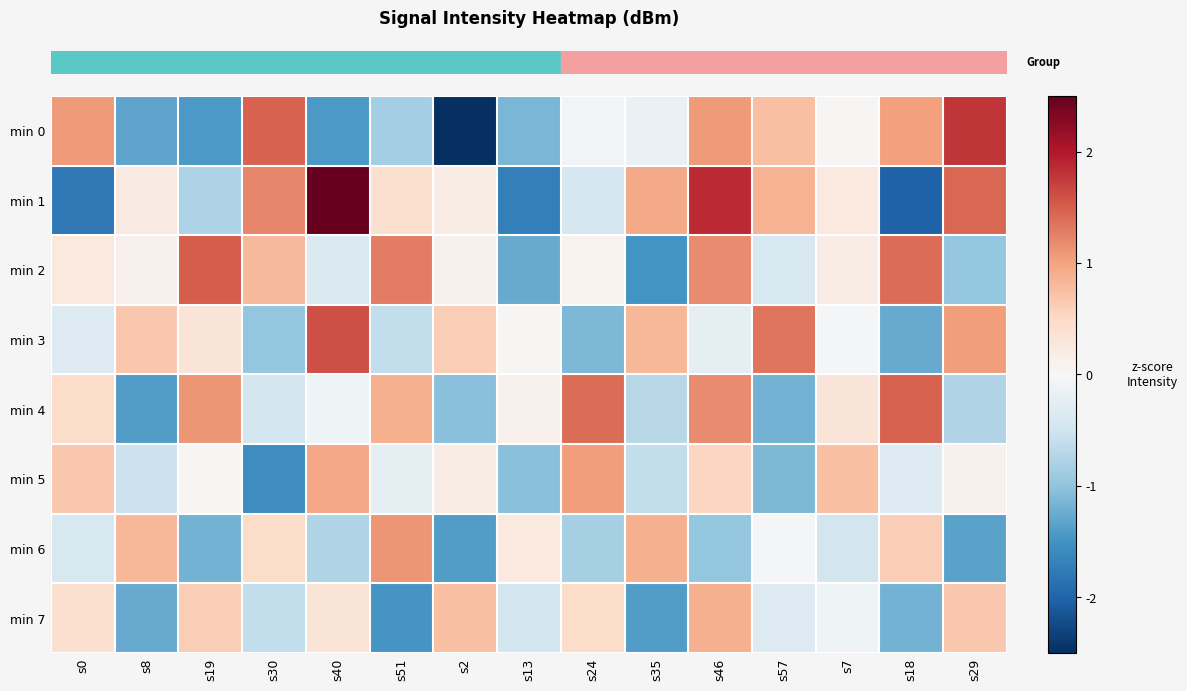

At how many categories does at least one series exceed 1?

10